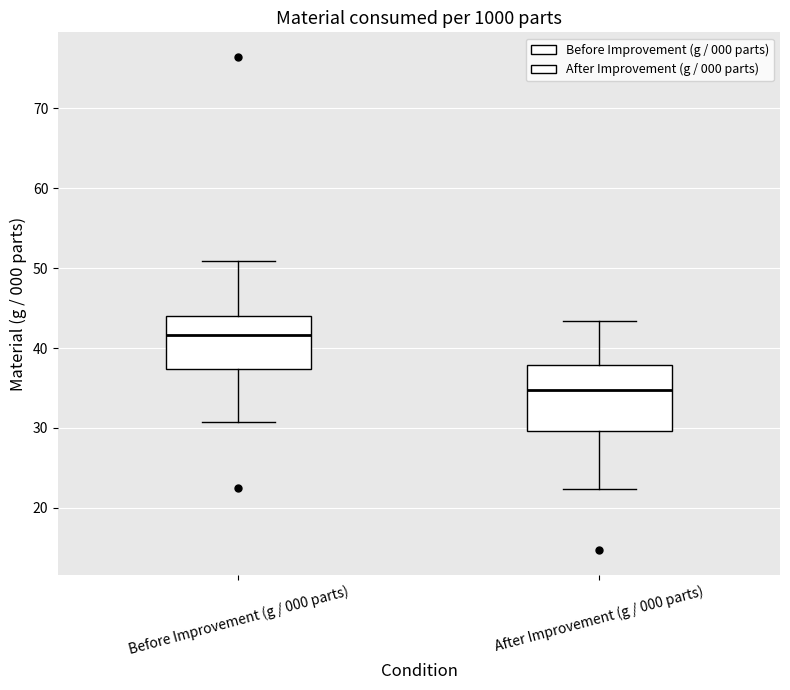

Reading left to right, transcribe this box plot: for each box, give where its median line is, the range the box spans, and where its two whiskers end, as read against the y-axis. The values are not printed on the chart, so give them approximately, as read against the axis.

Before Improvement (g / 000 parts): median 42, box 37 to 44, whiskers 31 to 51
After Improvement (g / 000 parts): median 35, box 30 to 38, whiskers 22 to 43